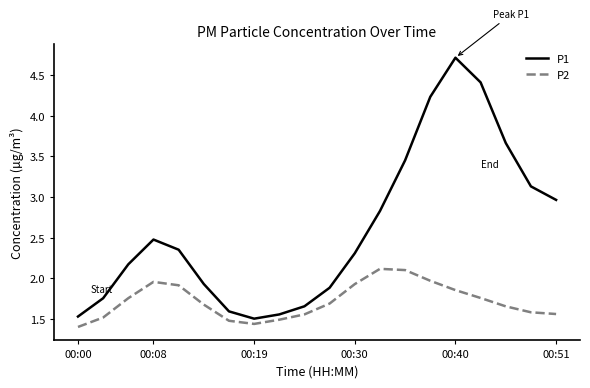

What is the lowest value of the P1 series?

1.5